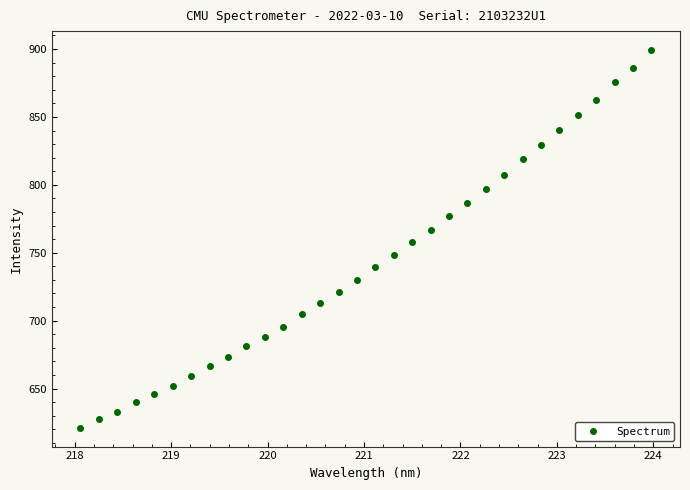

What is the range of Y values (max minus min)?

278.2